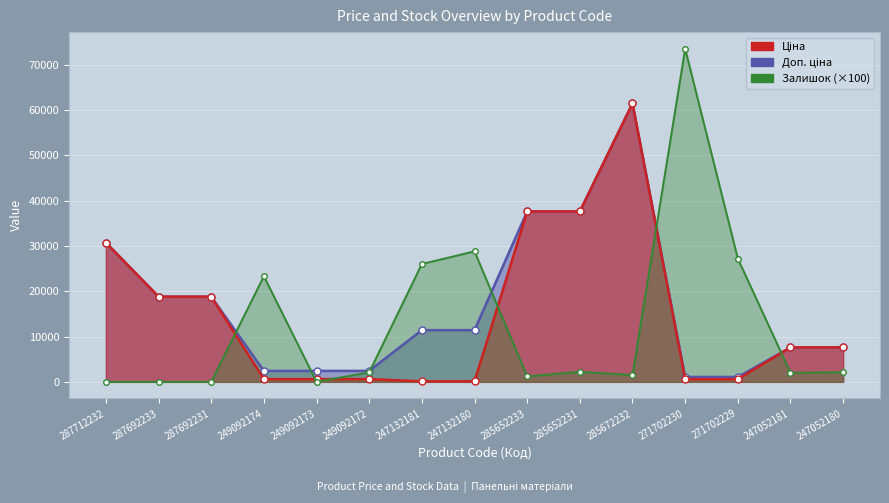

How many lines are shown in the chart?

3